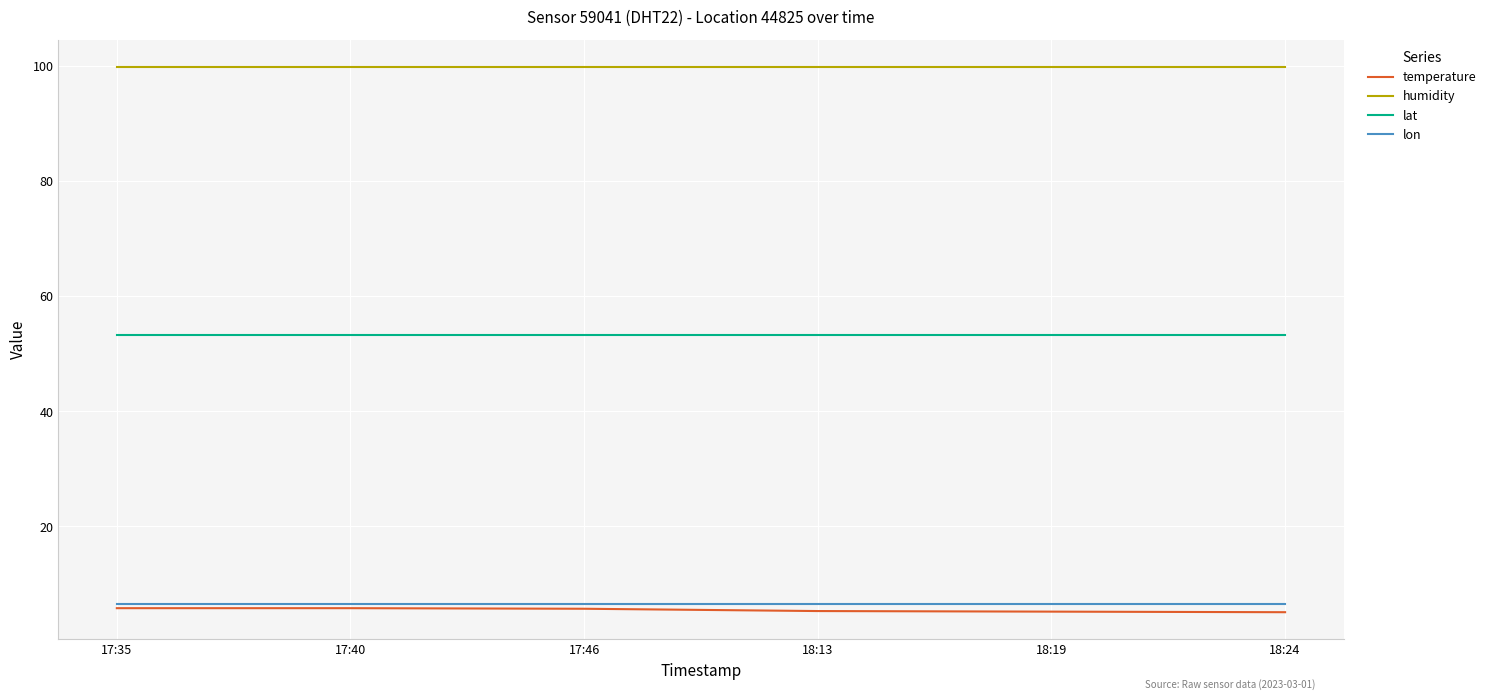

What is the total value across all series at 17:35?

165.3